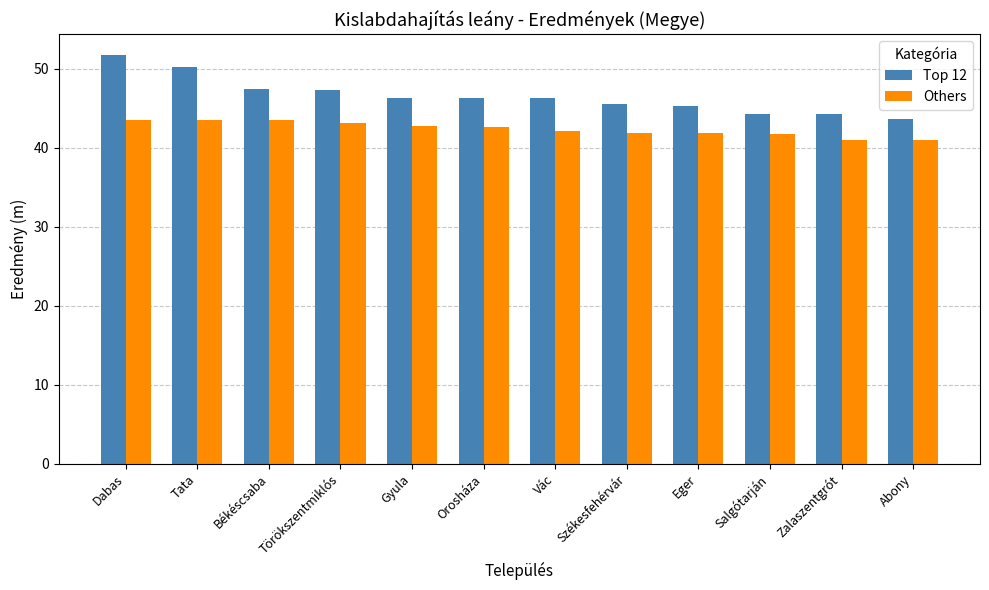

Rank the series by their maximum value, from highest to lowest.

Top 12, Others